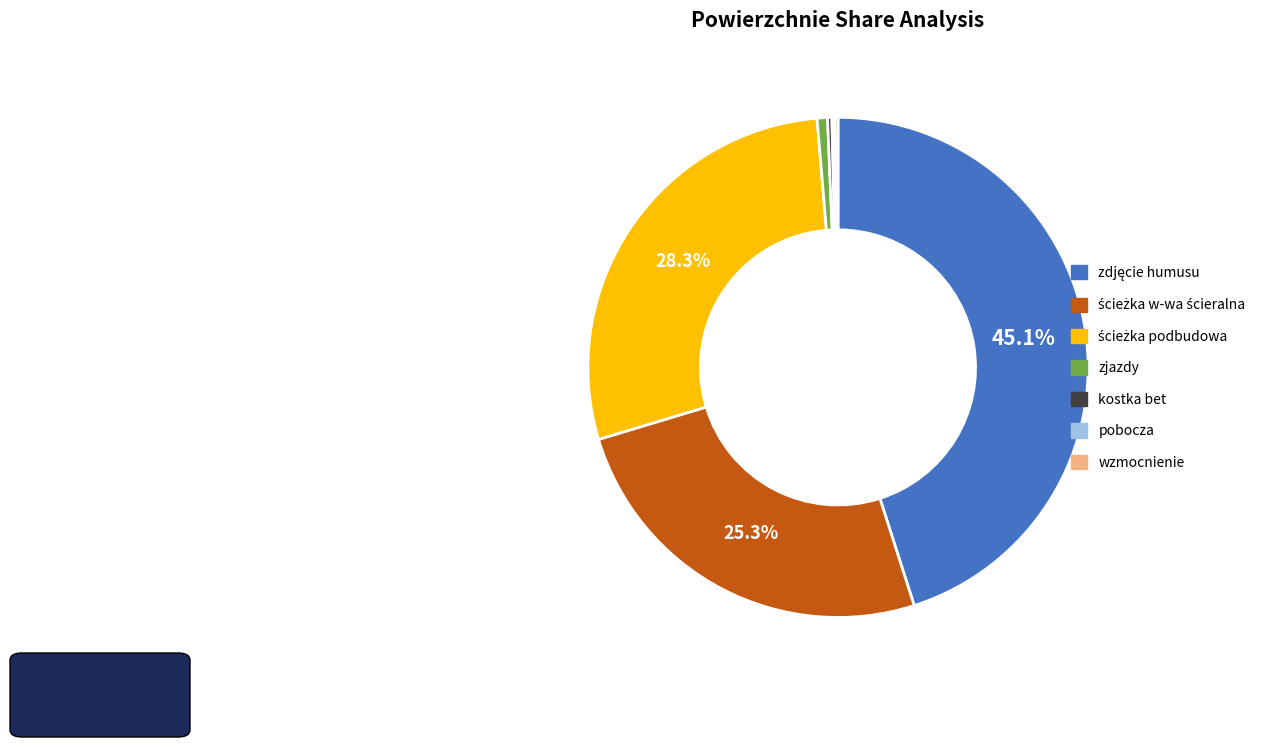

Does any single category account for the majority?

No